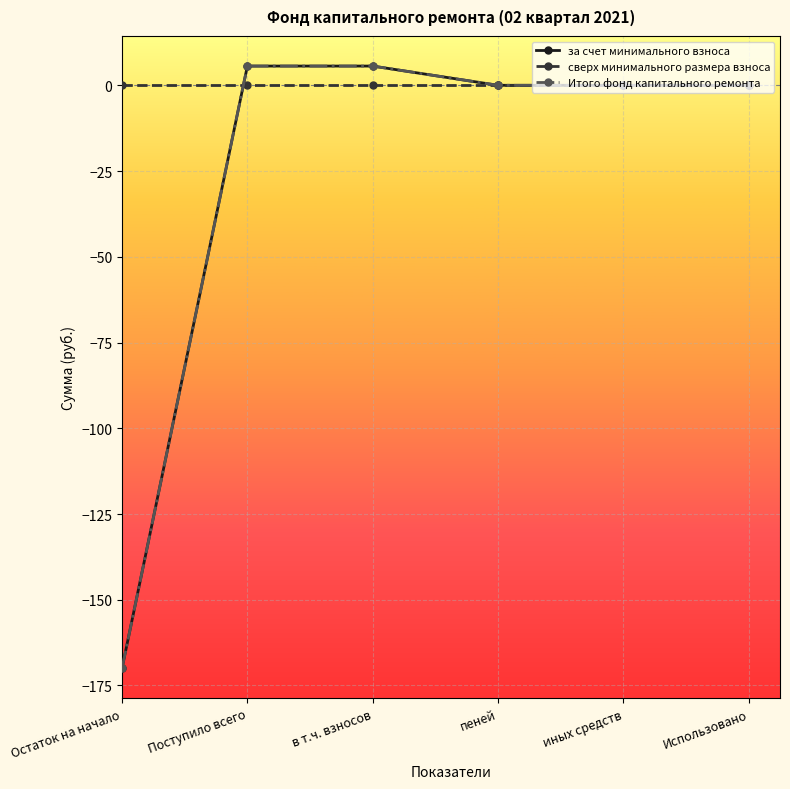

Which series changed the most between в т.ч. взносов and иных средств?

за счет минимального взноса